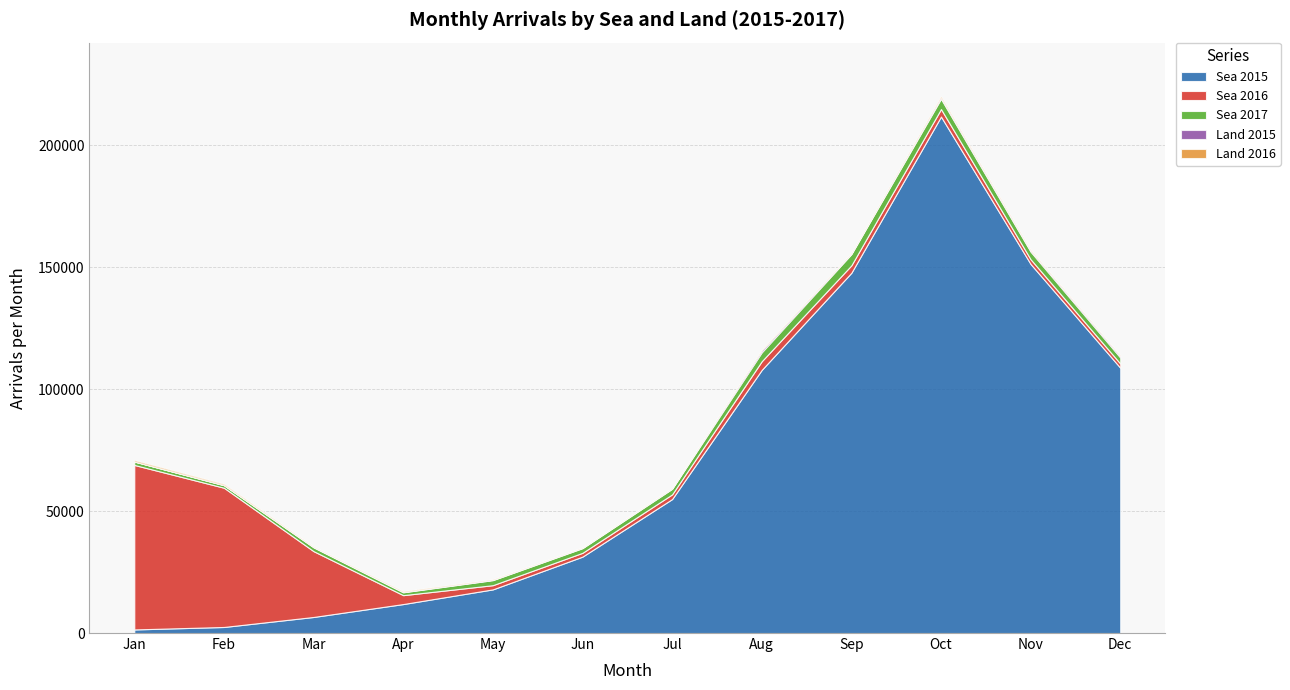

Is the value of Sea 2015 at Feb greater than the value of Land 2016 at Aug?

Yes